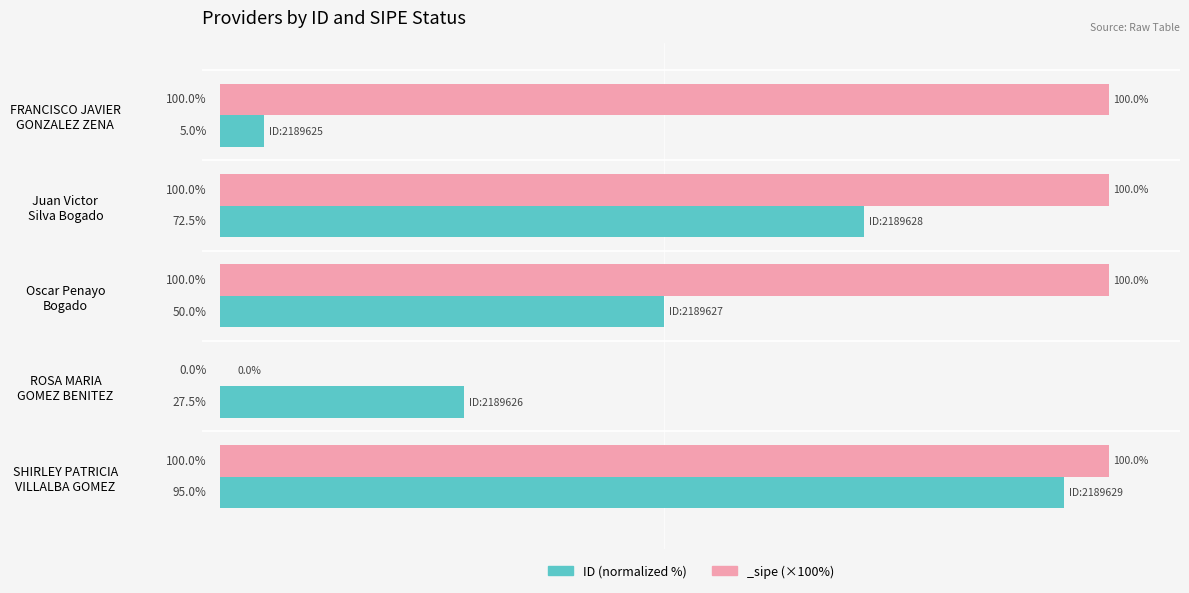

How many values exceed 50?

2